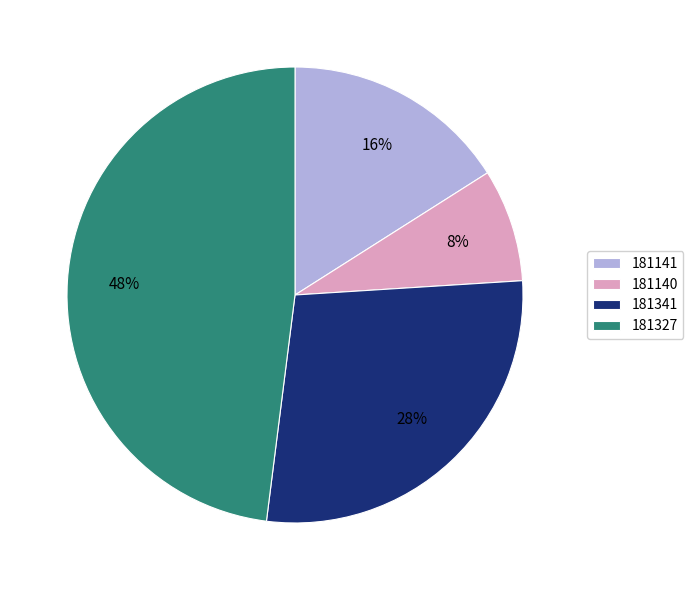

To the nearest percent, what is the average slice percentage?

25%